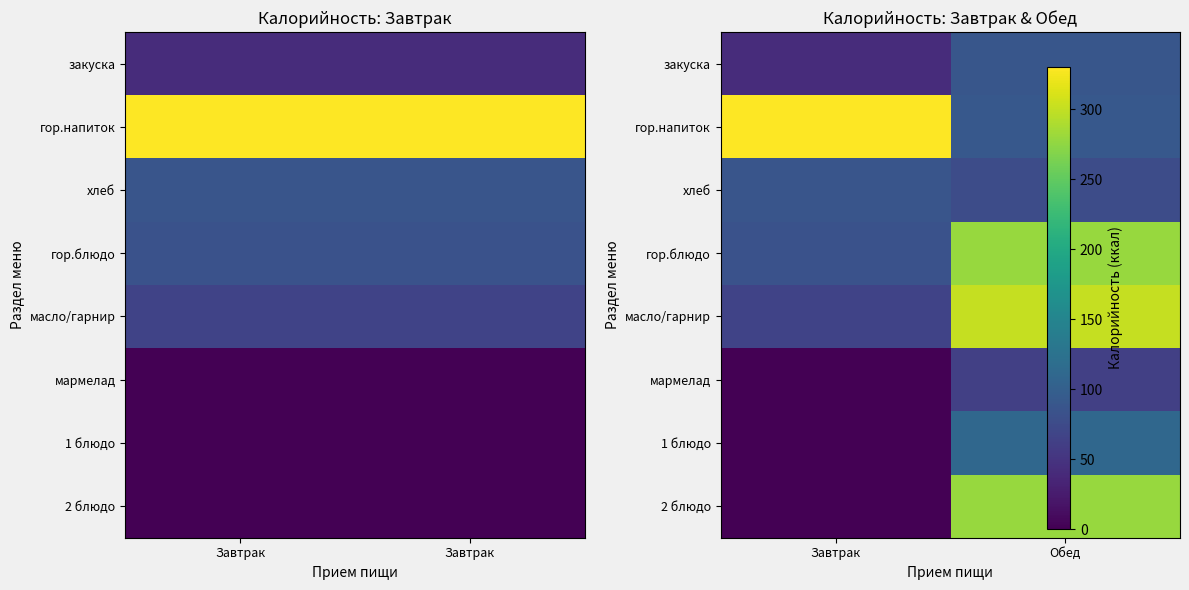

True or false: мармелад has a value of 29.3 at Завтрак.

False